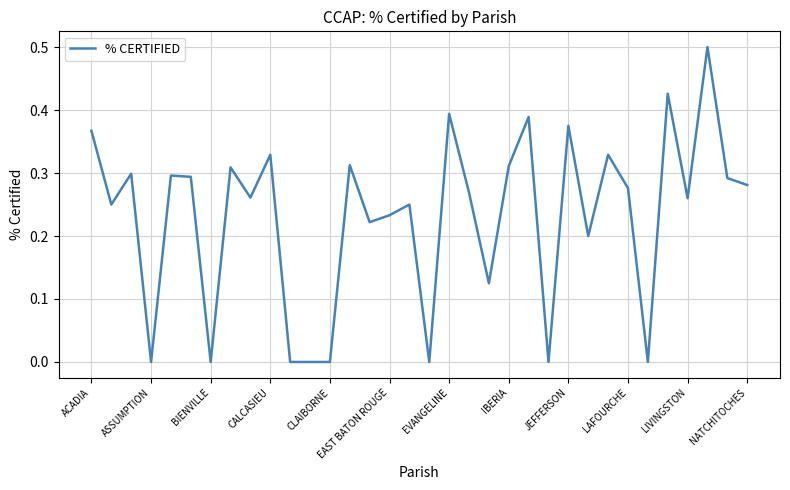

What is the maximum value shown in the chart?

0.5